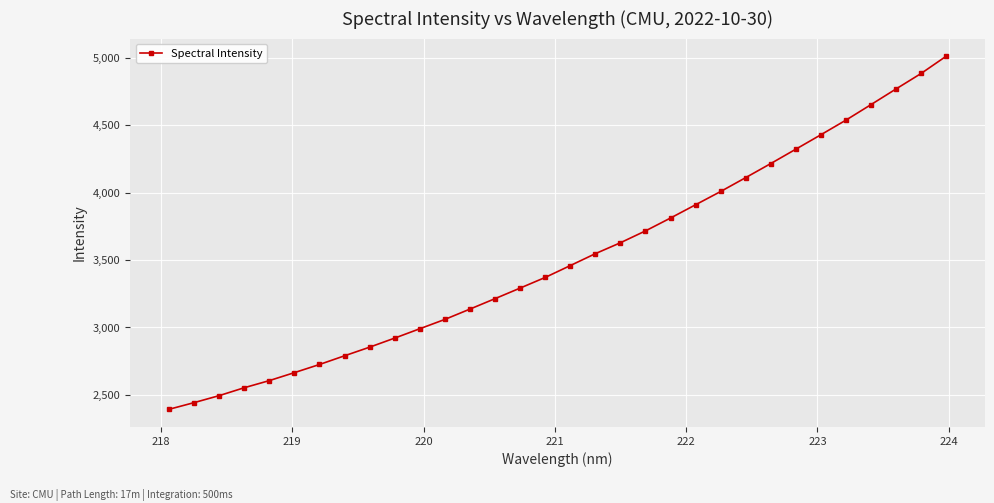

How many data points are above 3459?

16